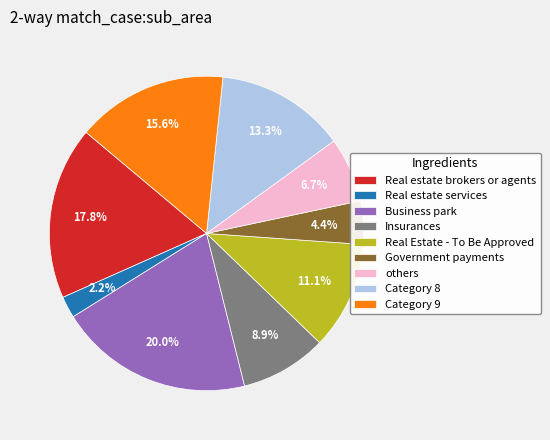

Which slice is the largest?

Business park